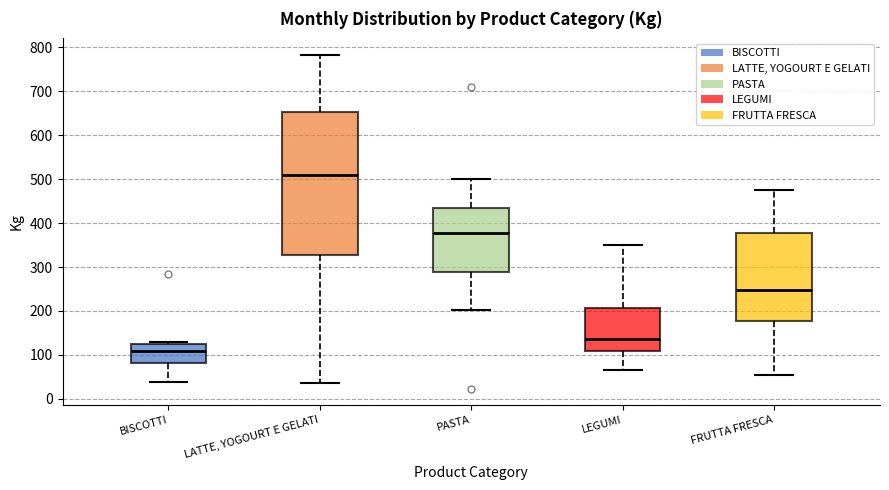

Reading left to right, read every box against the y-axis: the position of its median line, the range the box covers, and the ends of its whiskers. The values are not printed on the chart, so give them approximately, as read against the axis.

BISCOTTI: median 110, box 80 to 120, whiskers 40 to 130
LATTE, YOGOURT E GELATI: median 510, box 330 to 650, whiskers 40 to 780
PASTA: median 380, box 290 to 430, whiskers 200 to 500
LEGUMI: median 140, box 110 to 210, whiskers 70 to 350
FRUTTA FRESCA: median 250, box 180 to 380, whiskers 50 to 470